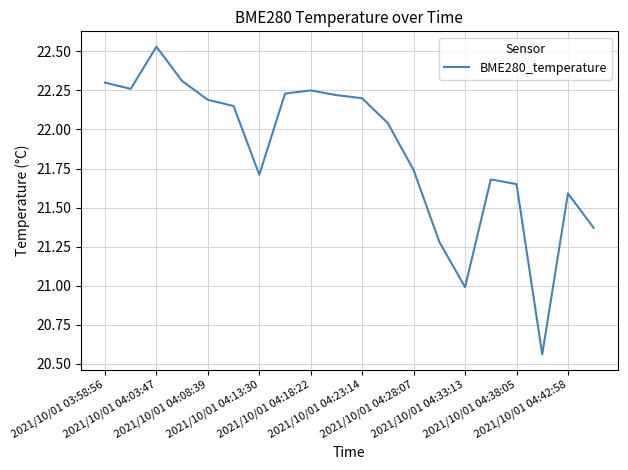

What is the difference between the maximum and minimum values?

2.0